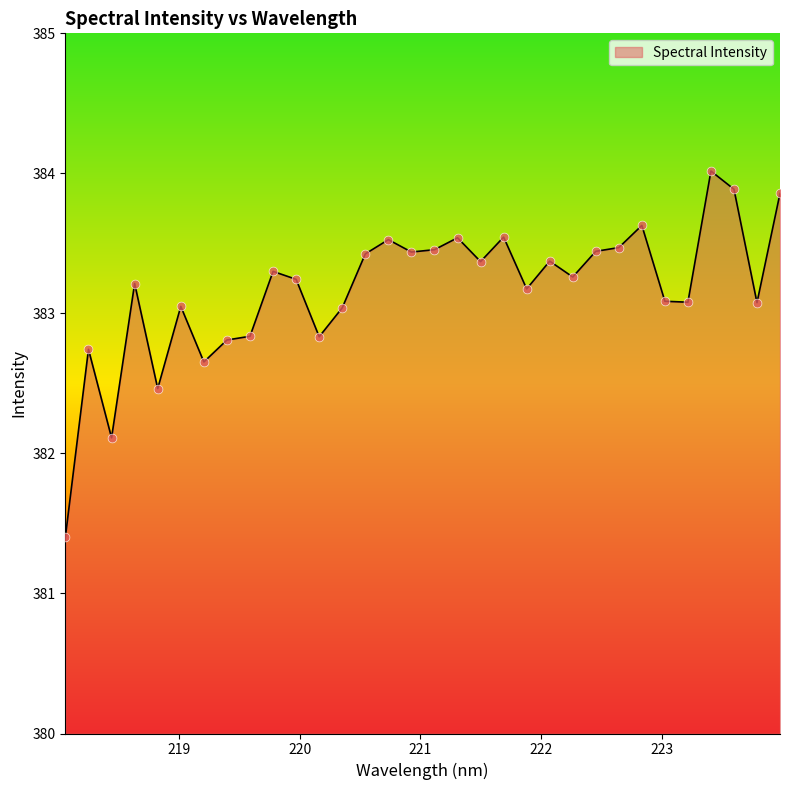

What is the minimum value shown in the chart?

381.4